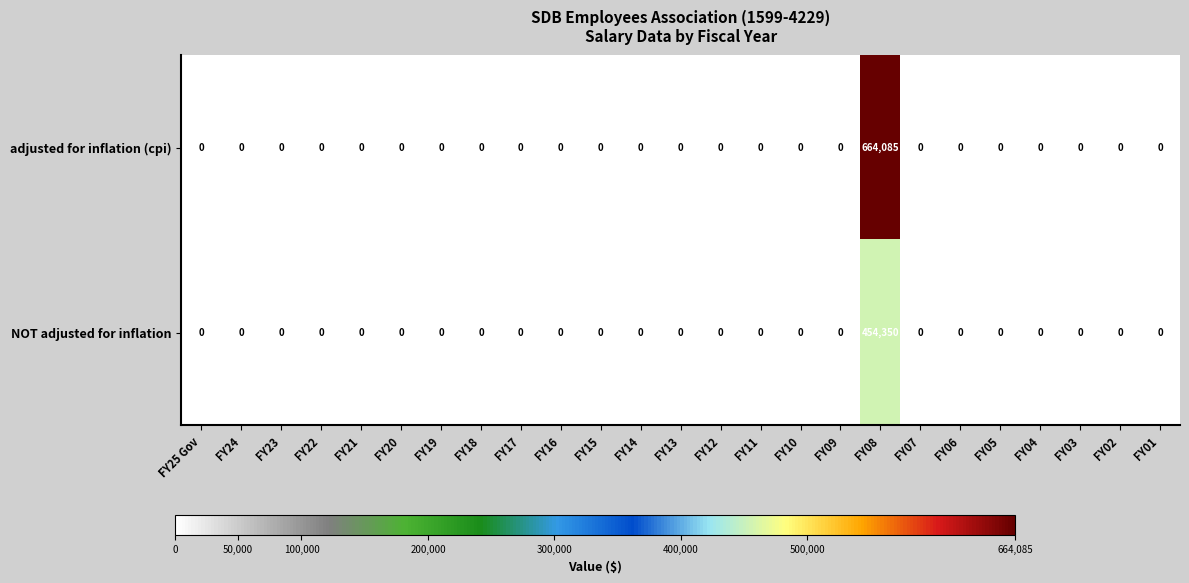

What is the difference between the maximum and minimum values in the NOT adjusted for inflation series?

454350